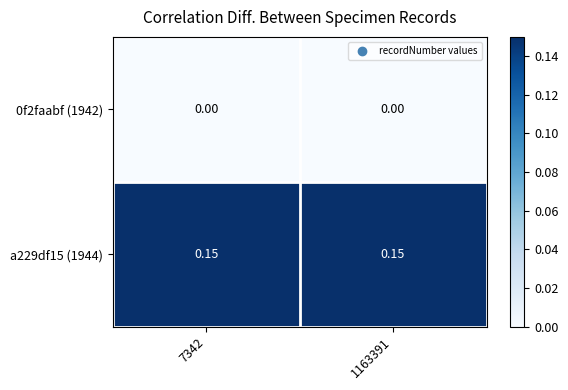

Count the number of data series in this chart.

2